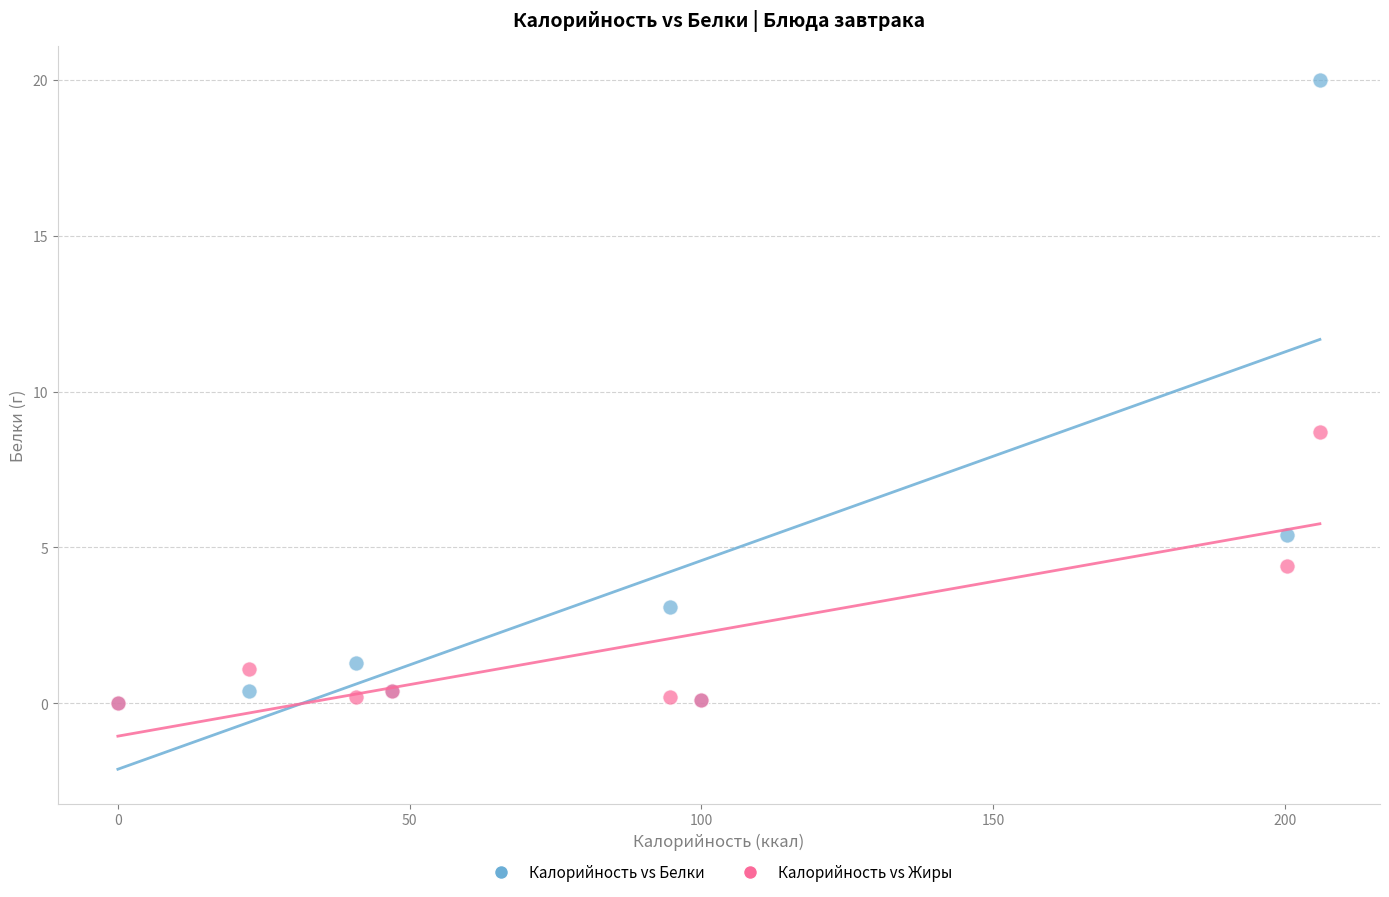

What are all the series names shown in the legend?

Калорийность vs Белки, Калорийность vs Жиры